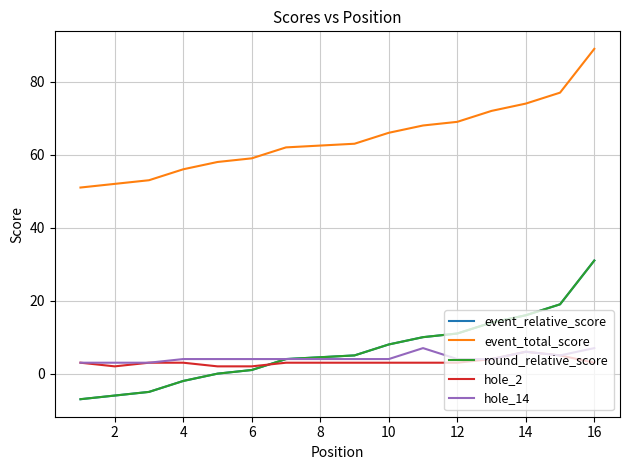

How many categories are shown in the chart?

16